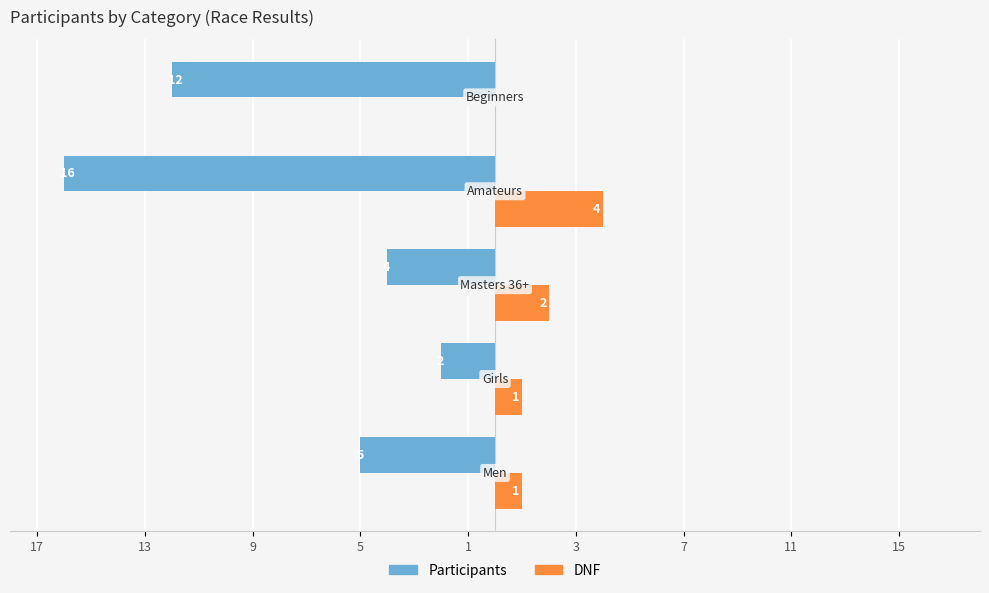

What is the difference between the maximum and minimum values in the DNF series?

4